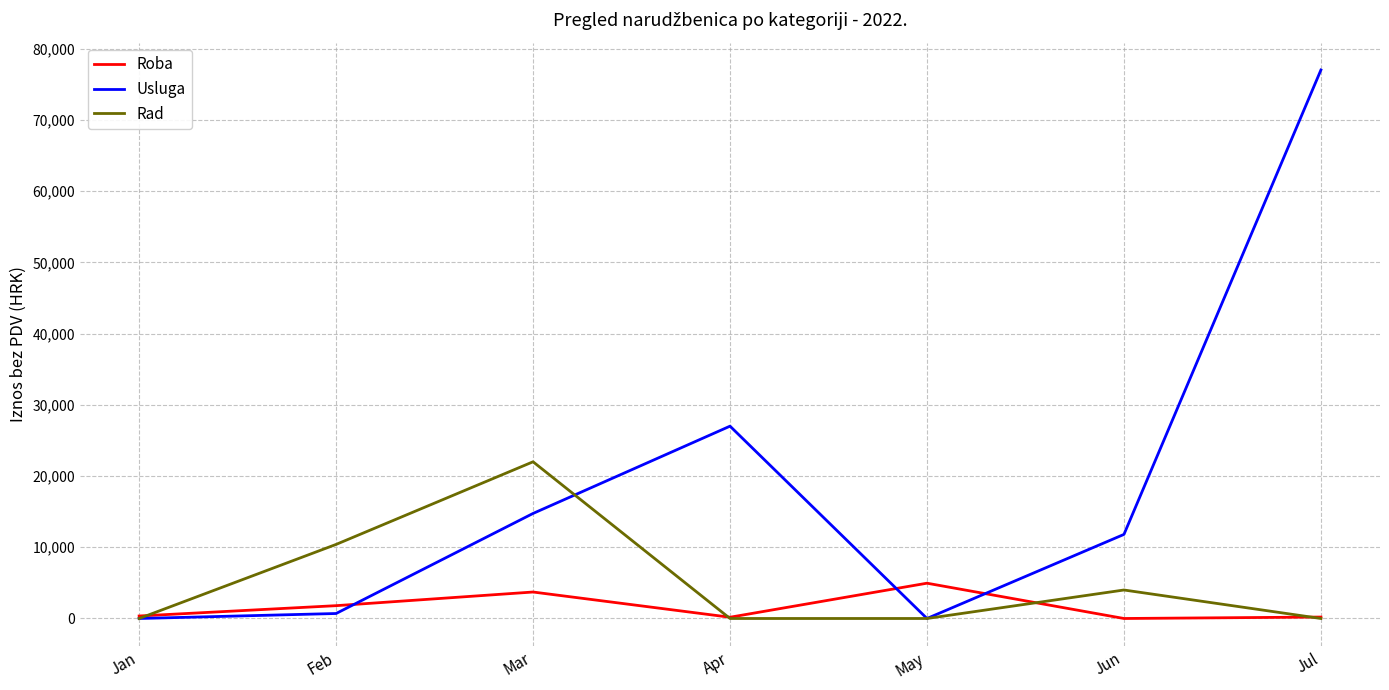

What is the total value across all series at May?

4954.8